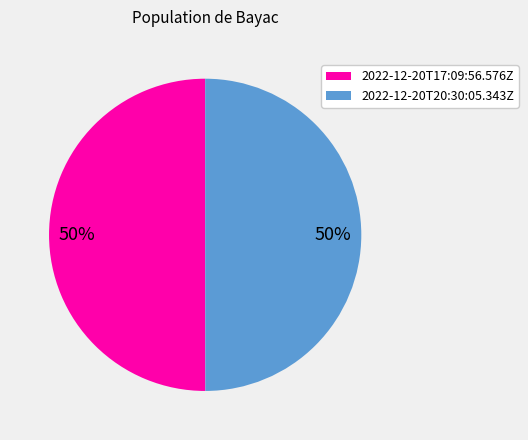

To the nearest percent, what is the average slice percentage?

50%